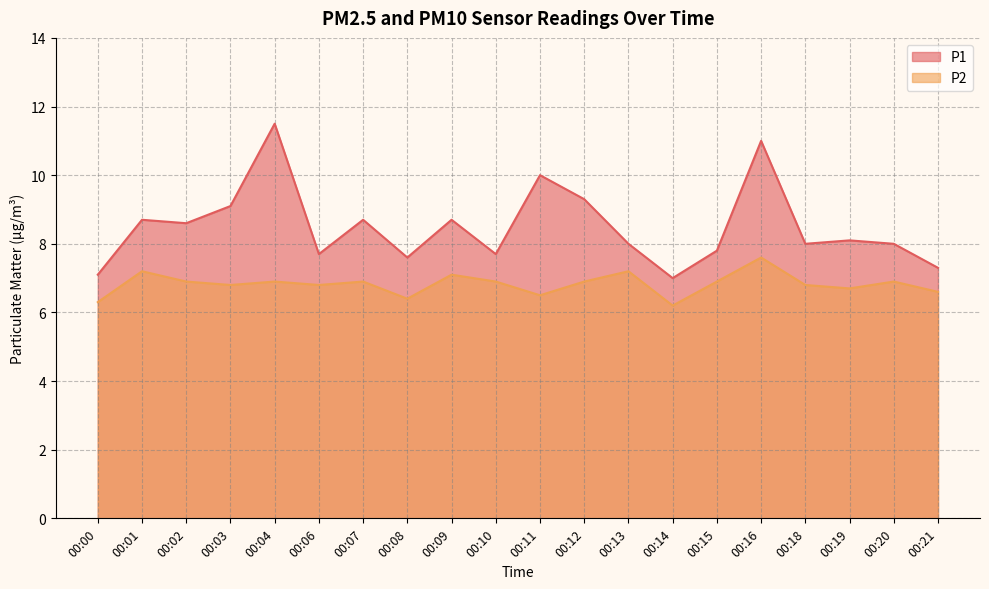

Rank the series at 00:10 from lowest to highest value.

P2, P1